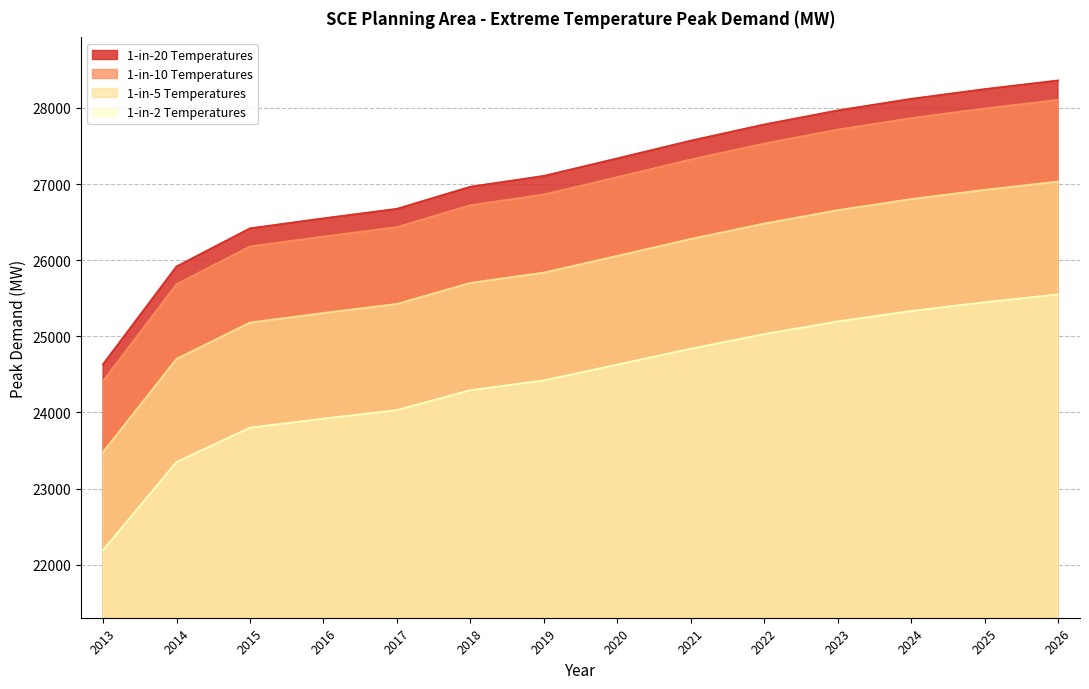

At which label does 1-in-10 Temperatures first exceed 26054?

2020